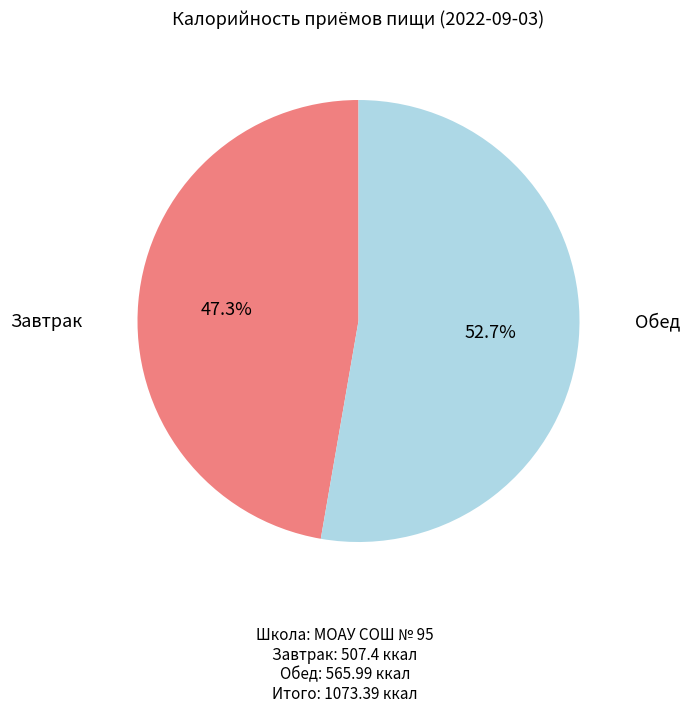

Is there a majority slice in this chart?

Yes